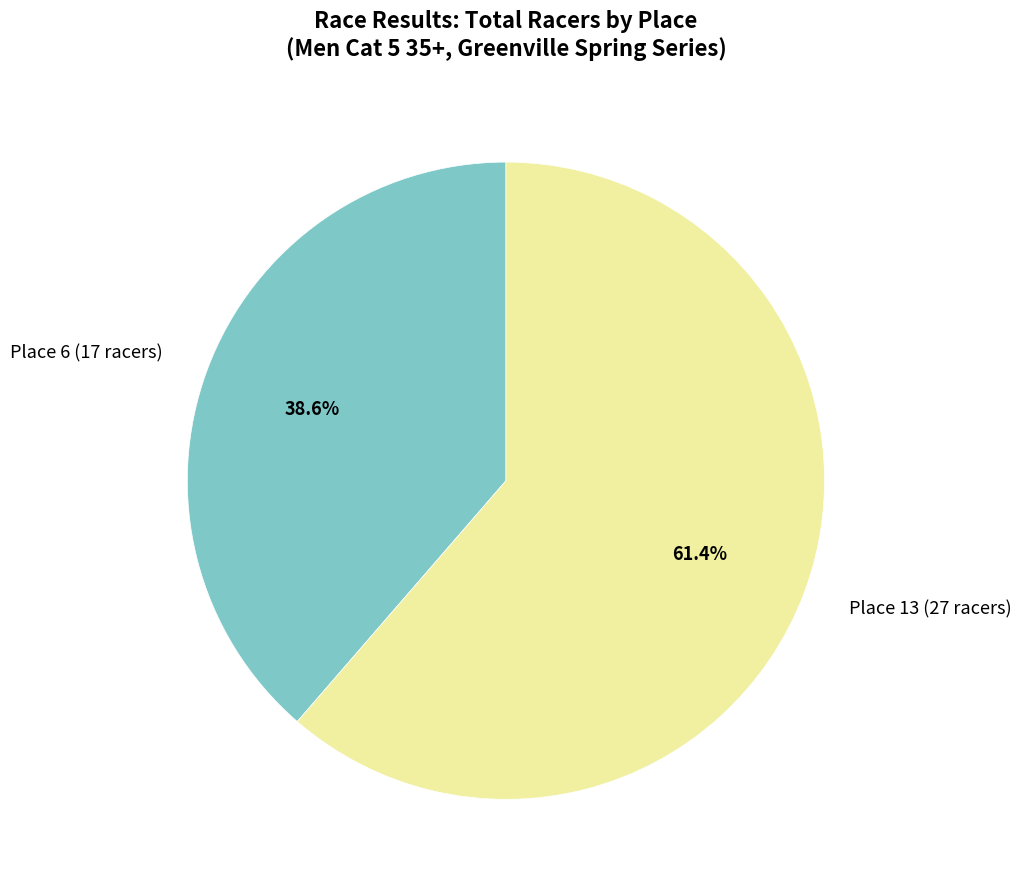

Count the number of slices in the pie.

2